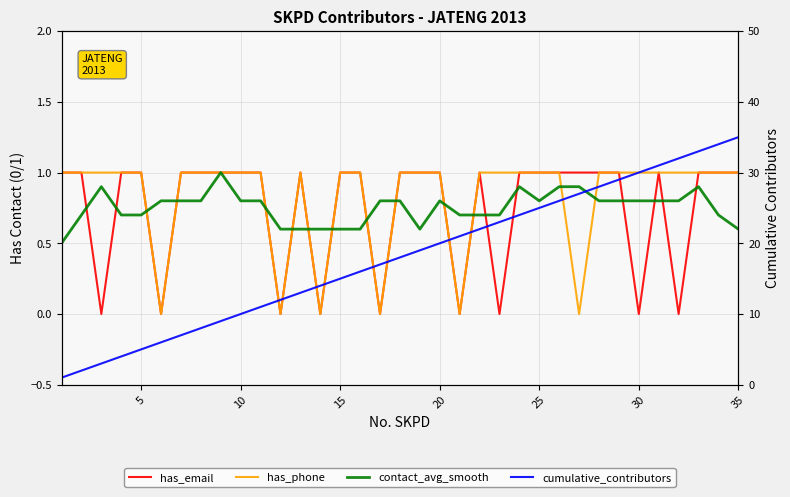

What is the difference between the second highest and minimum values in the cumulative_contributors series?

33.0